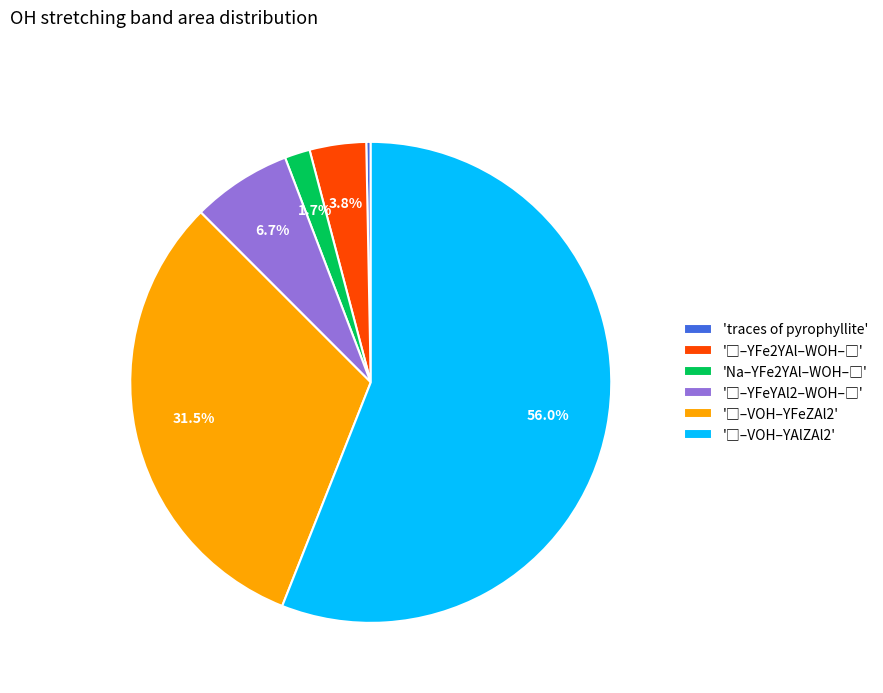

Which slice is the smallest?

'traces of pyrophyllite'